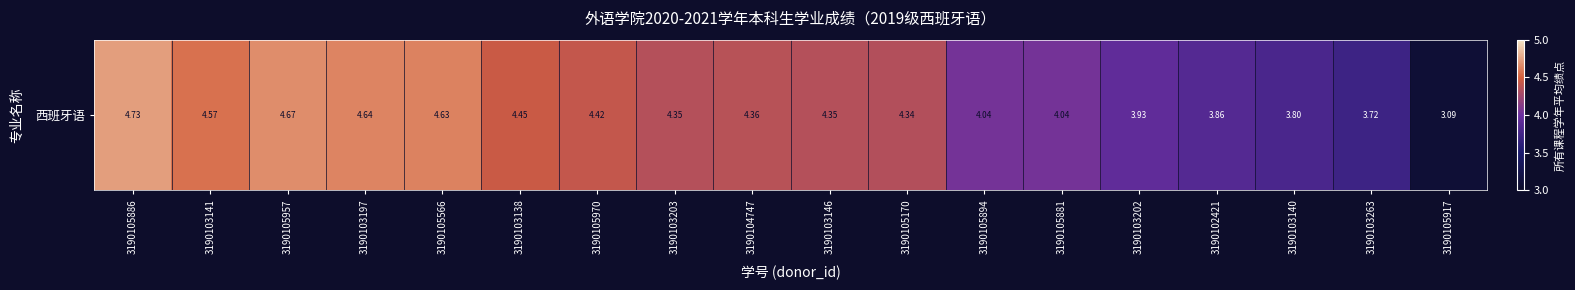

What is the change in value from 3190105886 to 3190103203?

-0.4